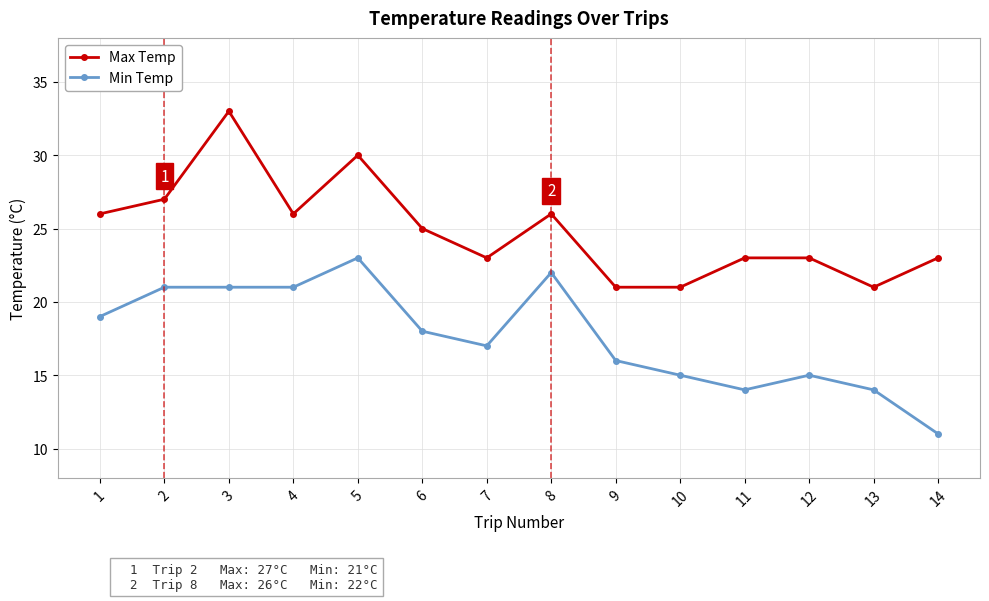

Reading left to right, list all the values displayed in this chart.

Max Temp: 26	27	33	26	30	25	23	26	21	21	23	23	21	23
Min Temp: 19	21	21	21	23	18	17	22	16	15	14	15	14	11